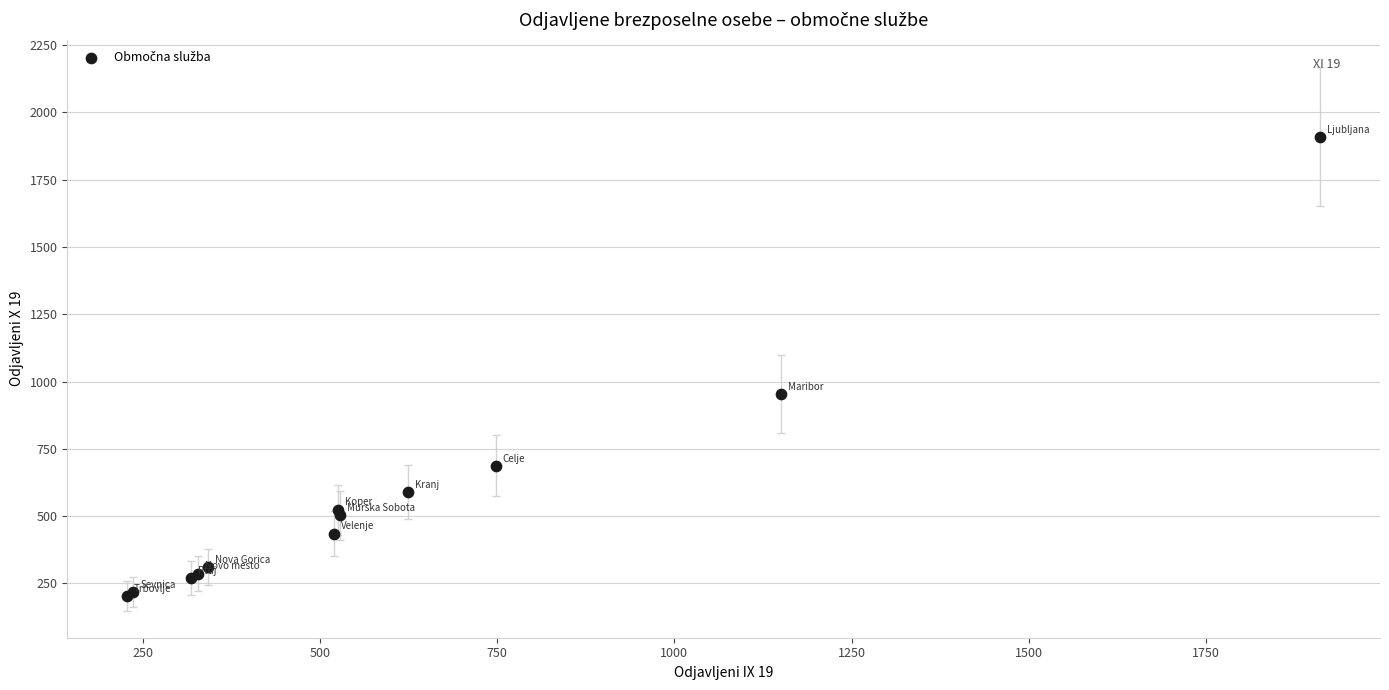

What Y value in the scatter plot is closest to 1056?

954